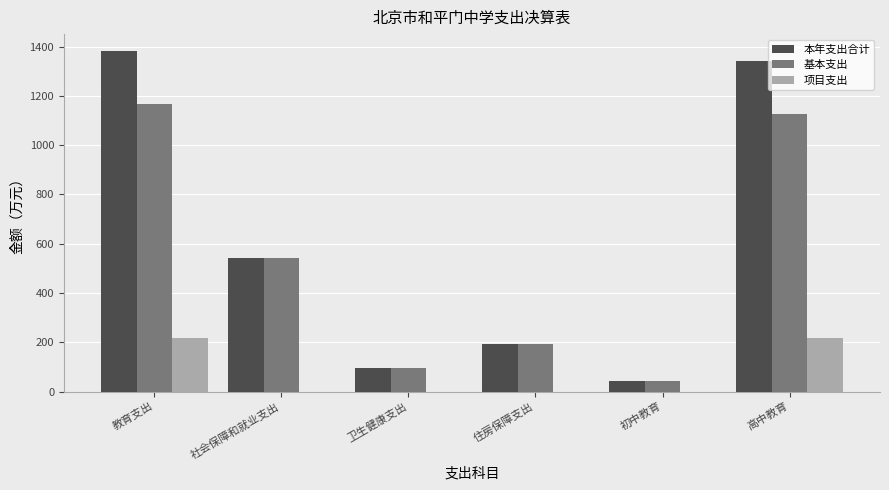

What is the sum of the 项目支出 values at 卫生健康支出 and 高中教育?

215.5